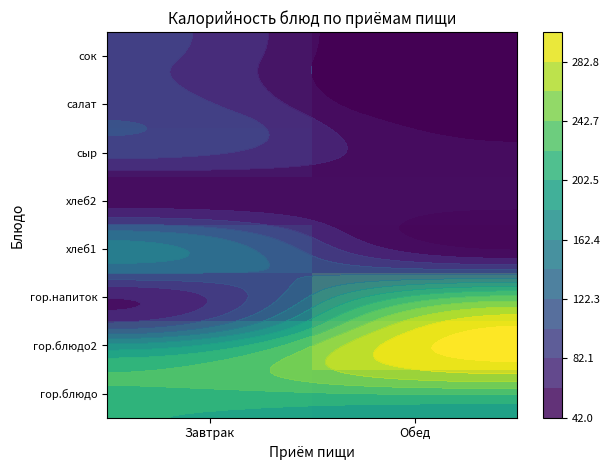

At which category is the sum across all series the highest?

Завтрак